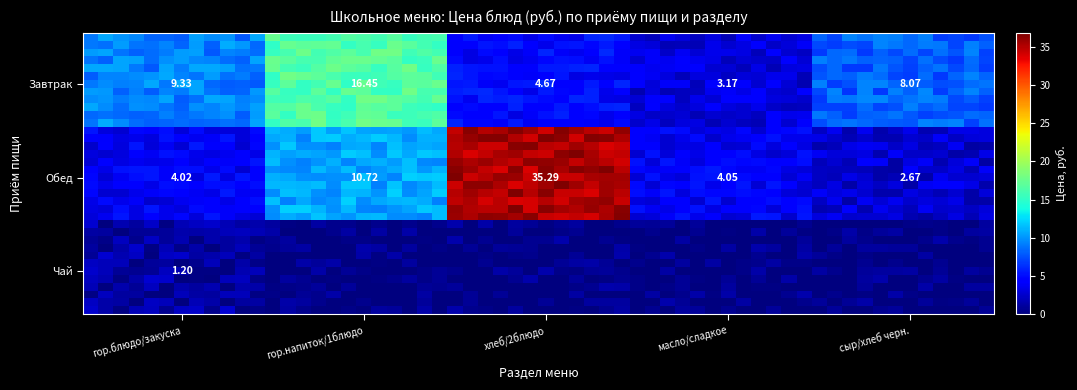

What is the greatest value displayed?

35.3